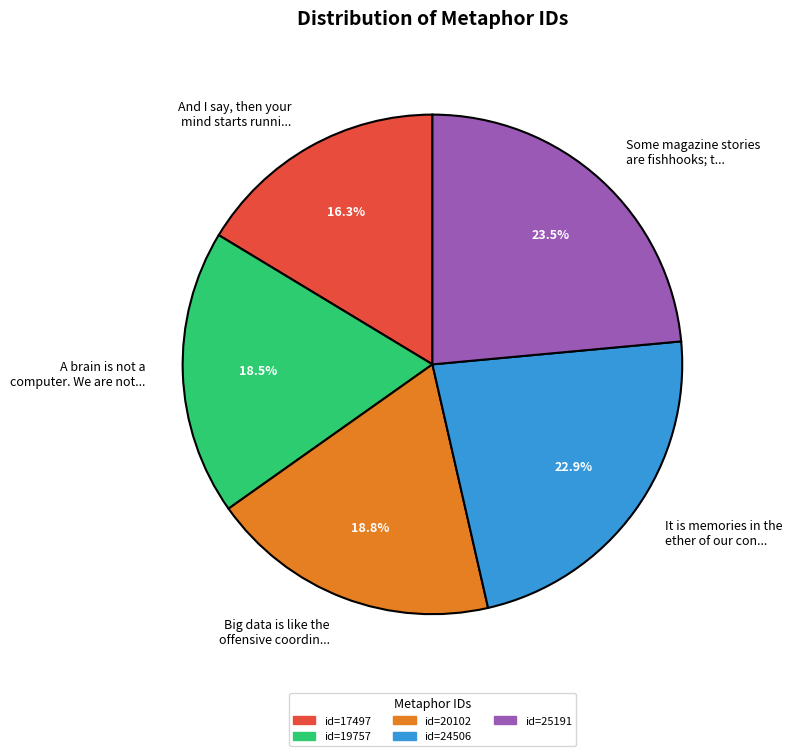

What is the ratio of the value at Big data is like the offensive coordin... to the value at Some magazine stories are fishhooks; t...?

0.8